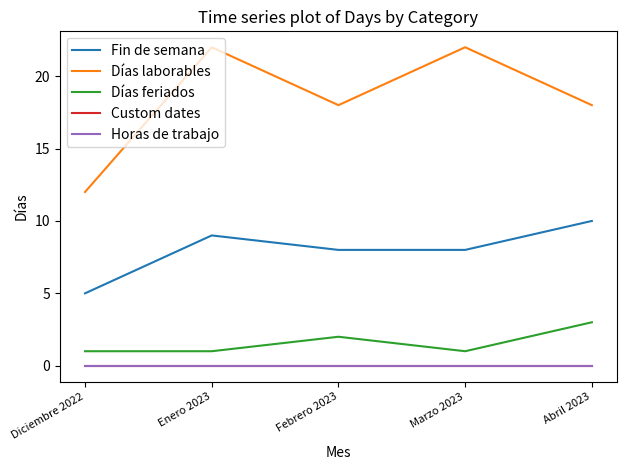

Does the chart have visible grid lines?

No